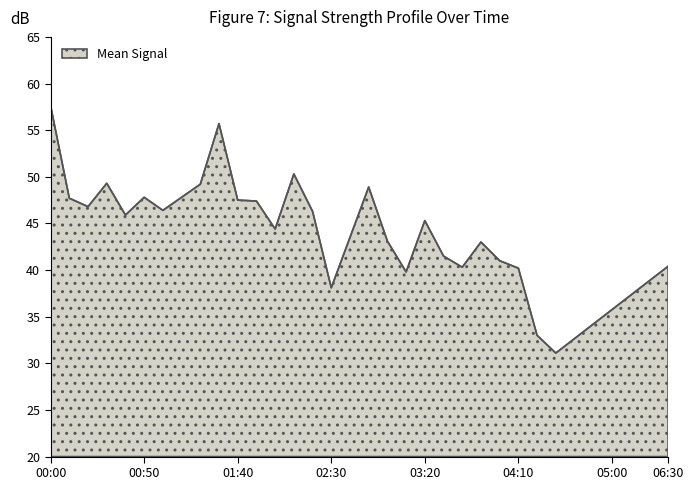

What is the smallest value displayed?

31.1